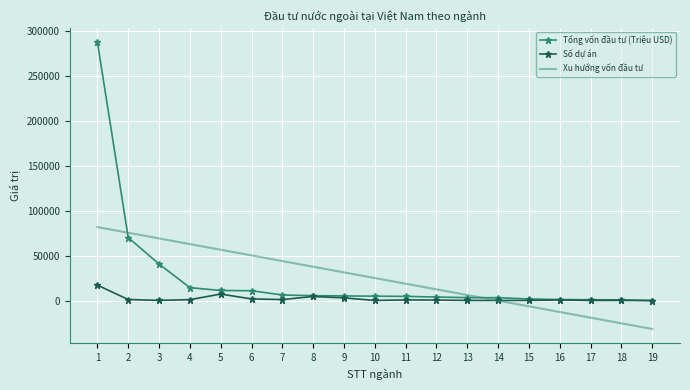

What is the sum of all Xu hướng vốn đầu tư values?

475829.5